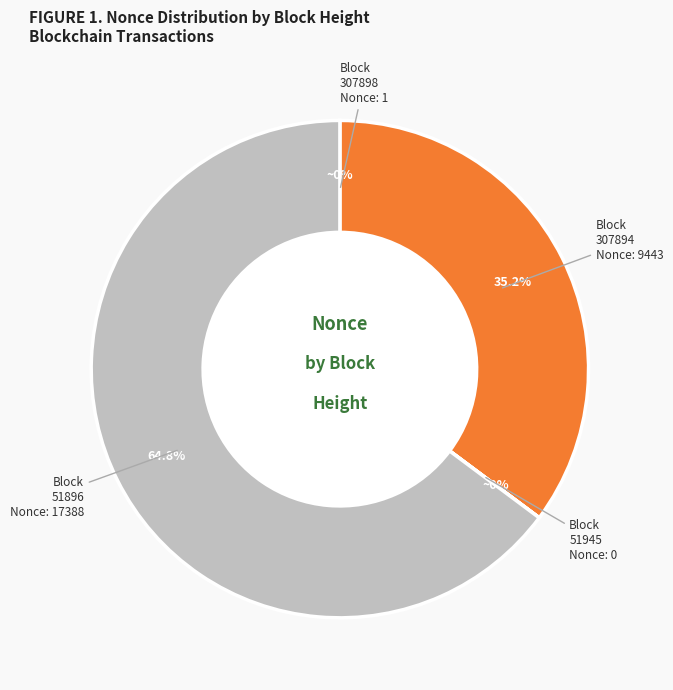

Does any single category account for the majority?

Yes